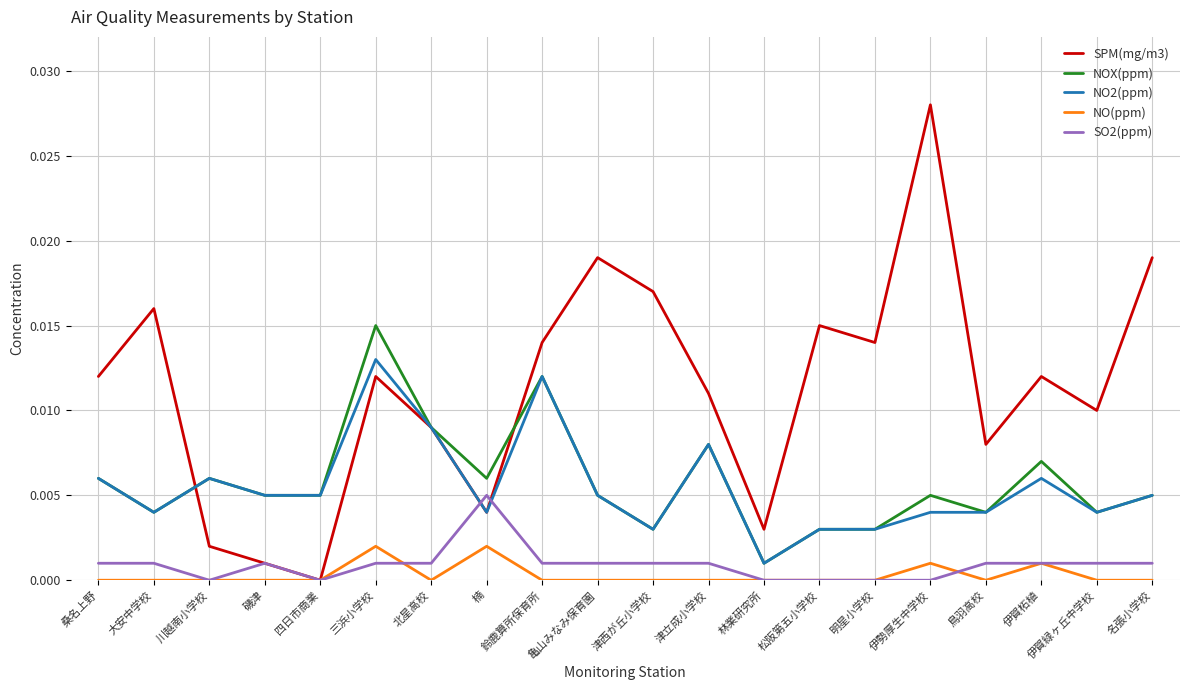

At which category is the sum across all series the highest?

三浜小学校